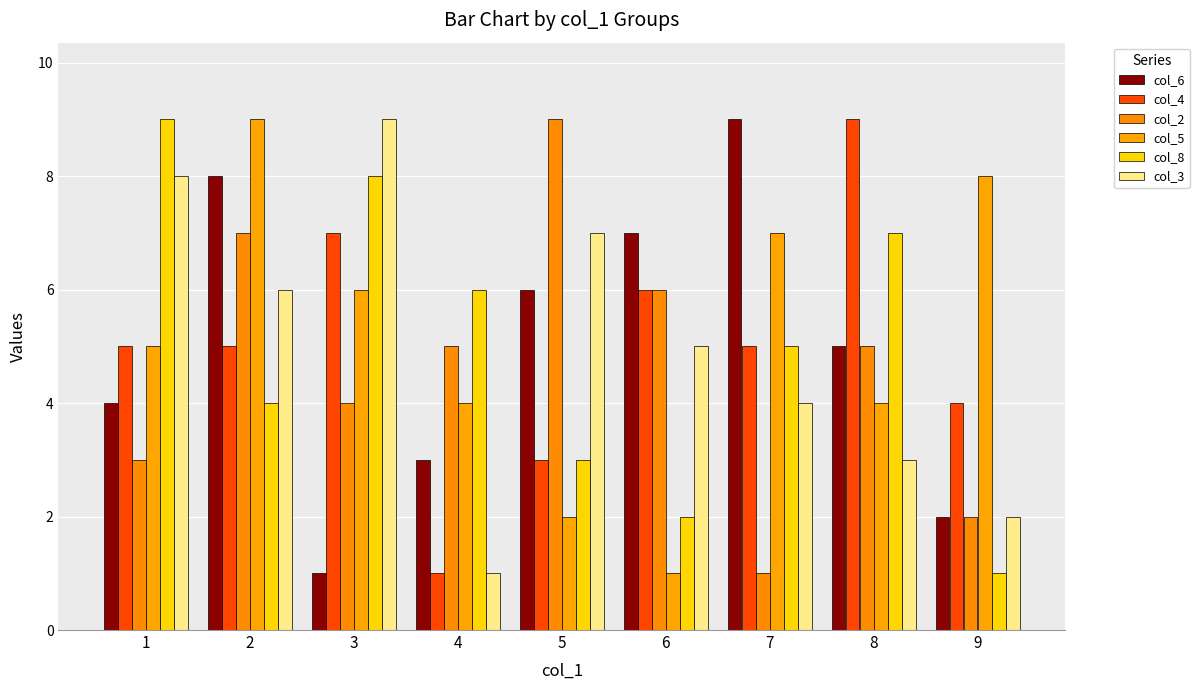

Reading left to right, extract all data points from this chart.

col_6: 4	8	1	3	6	7	9	5	2
col_4: 5	5	7	1	3	6	5	9	4
col_2: 3	7	4	5	9	6	1	5	2
col_5: 5	9	6	4	2	1	7	4	8
col_8: 9	4	8	6	3	2	5	7	1
col_3: 8	6	9	1	7	5	4	3	2